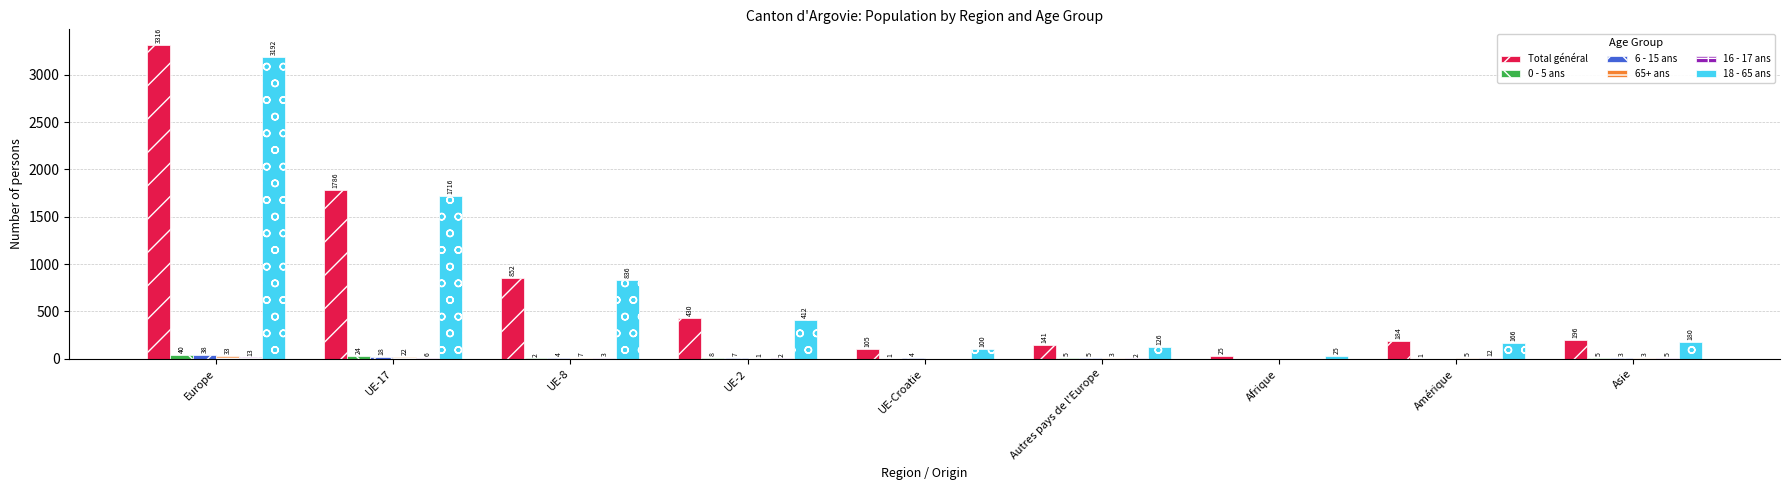

At which label is 0 - 5 ans closest to 20?

UE-17